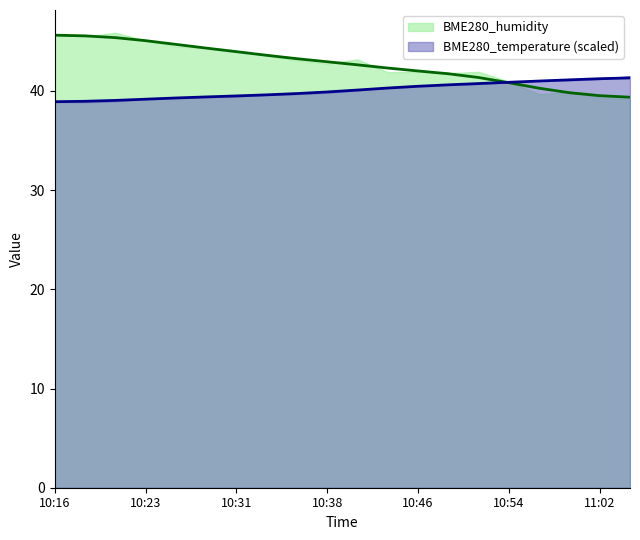

At which label is BME280_temperature closest to 40?

10:41